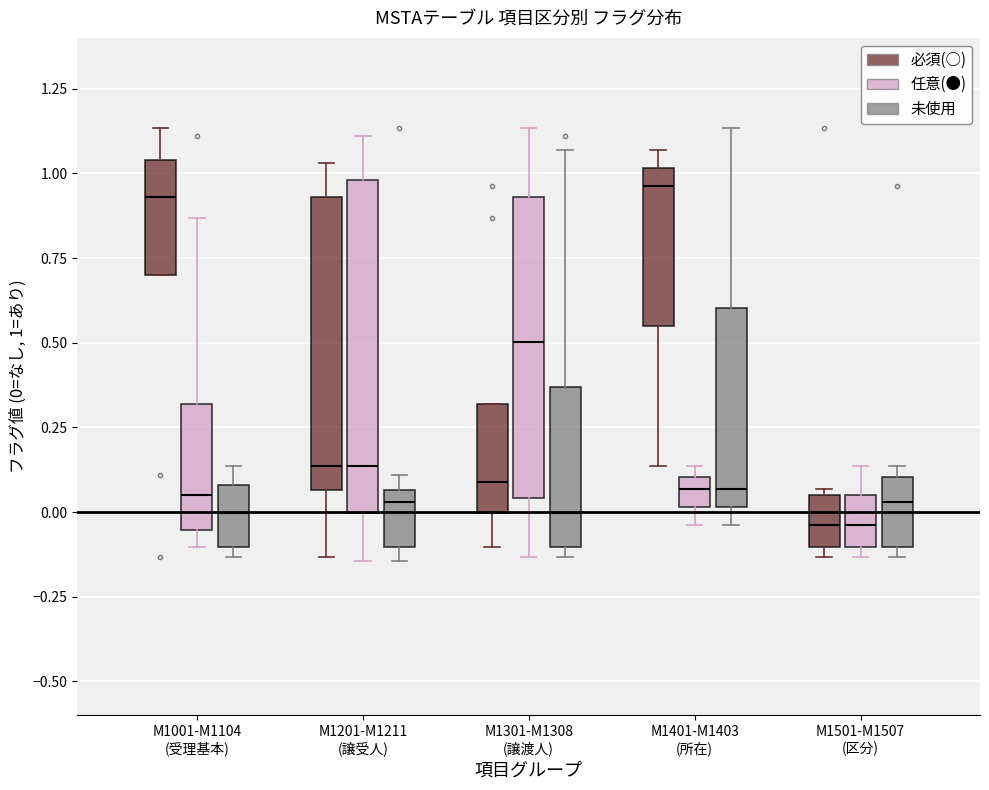

Where does the median line of the box for M1301-M1308 (譲渡人) (任意(●)) sit on the y-axis? The values are not printed on the chart, so give them approximately, as read against the axis.

0.50